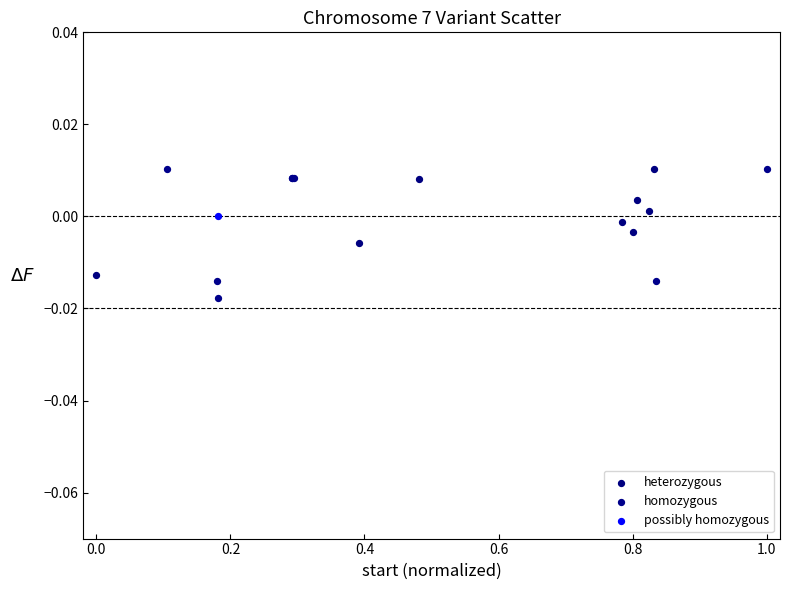

Which series contains the lowest Y value?

homozygous